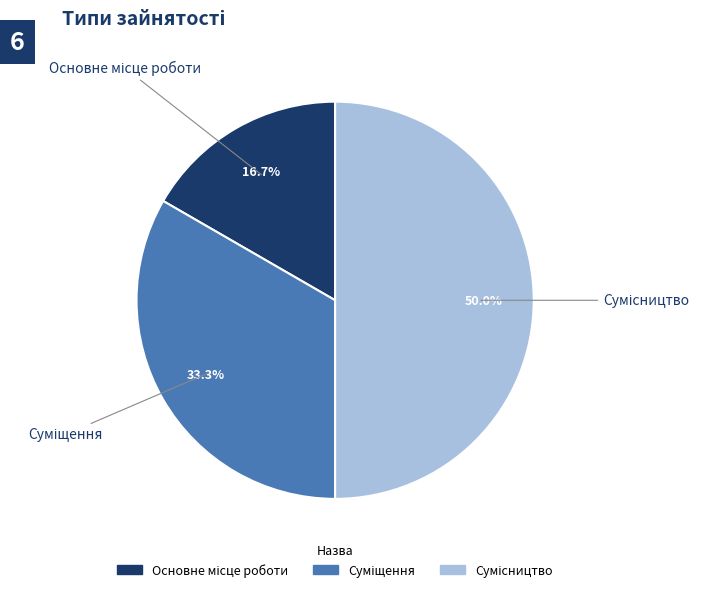

Which slice is the largest?

Сумісництво